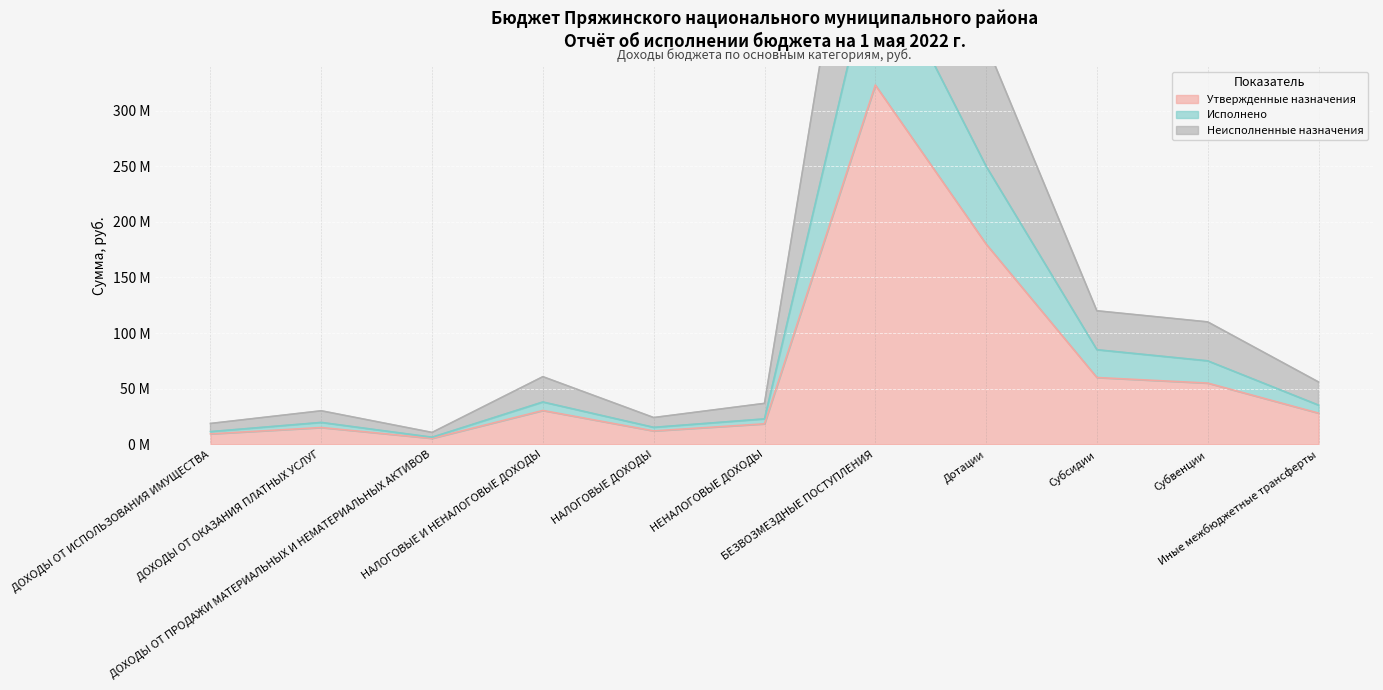

Reading left to right, extract all data points from this chart.

Утвержденные назначения: 9345000.0	15043895.8	5310000.0	30376895.8	12000000.0	18376895.8	323000000.0	180000000.0	60000000.0	55000000.0	28000000.0
Исполнено: 11353948.1	19626194.4	6312122.9	37997337.9	15200000.0	22797337.9	445188064.0	250000000.0	85000000.0	75000000.0	35188064.0
Неисполненные назначения: 18690000.0	30087791.6	10620000.0	60753791.6	24000000.0	36753791.6	646000000.0	360000000.0	120000000.0	110000000.0	56000000.0